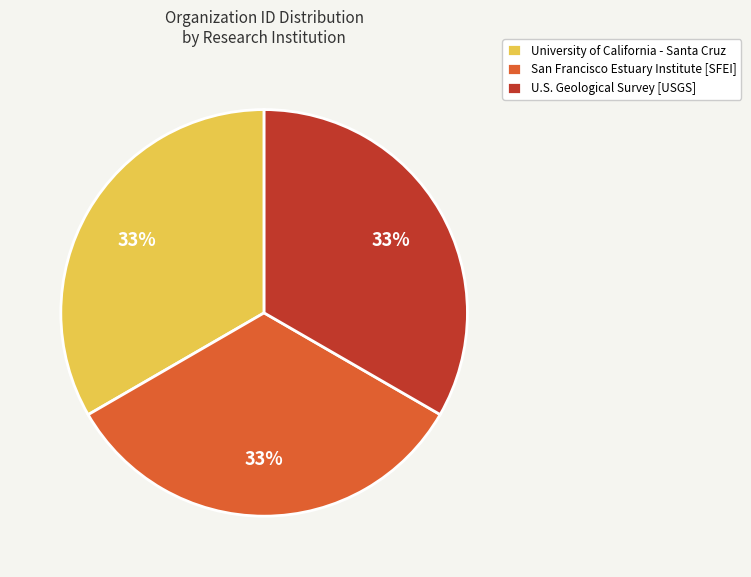

Is the sum of San Francisco Estuary Institute [SFEI] and University of California - Santa Cruz greater than half?

Yes